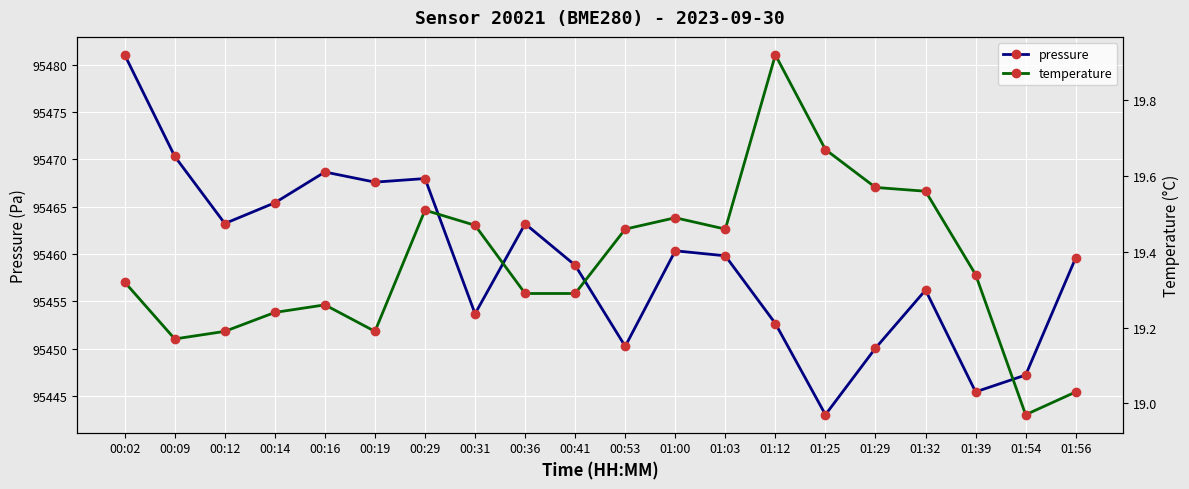

At which label does temperature reach its peak?

01:12